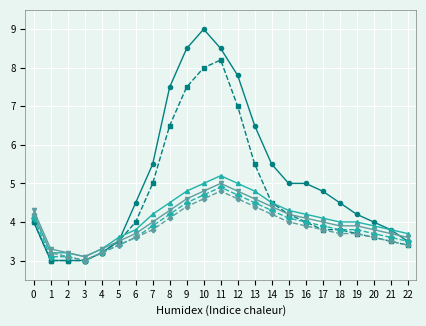

What is the total value across all series at 12?

33.9